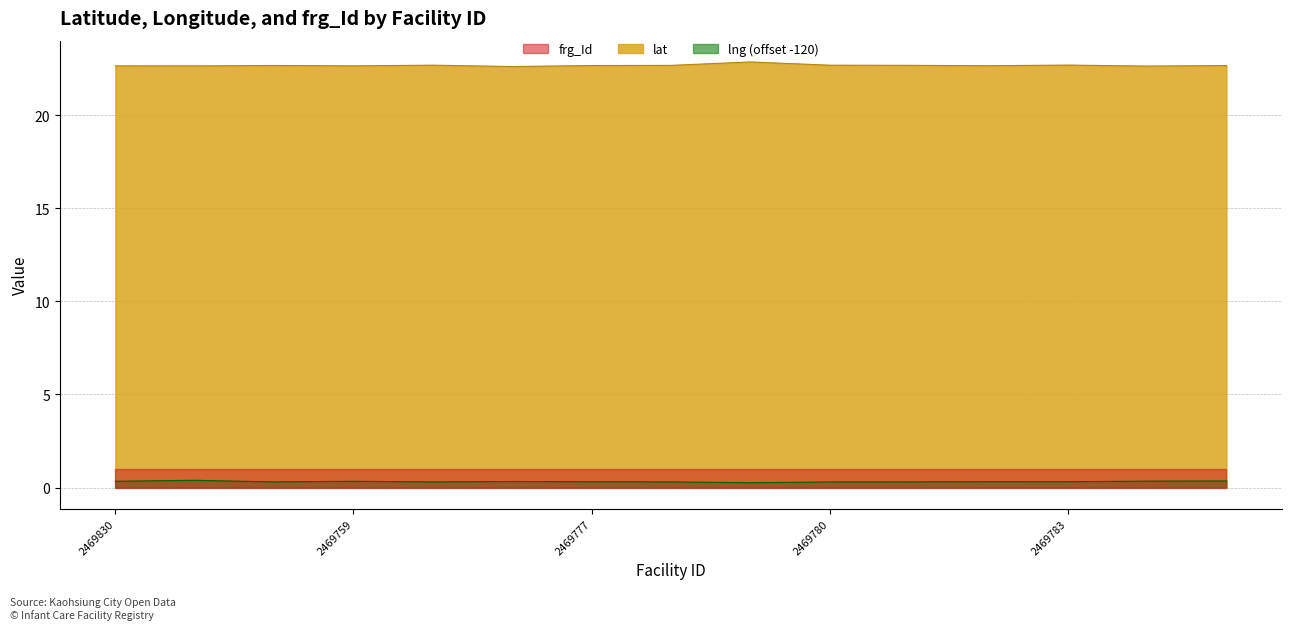

True or false: lat and lng intersect in this chart.

False